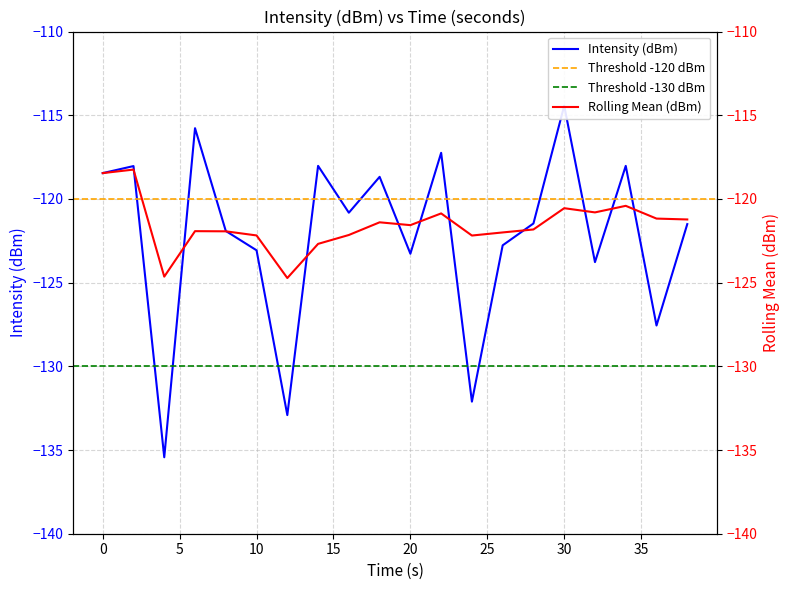

True or false: intensity(dBm) has a value of -120.8 at 16.

True